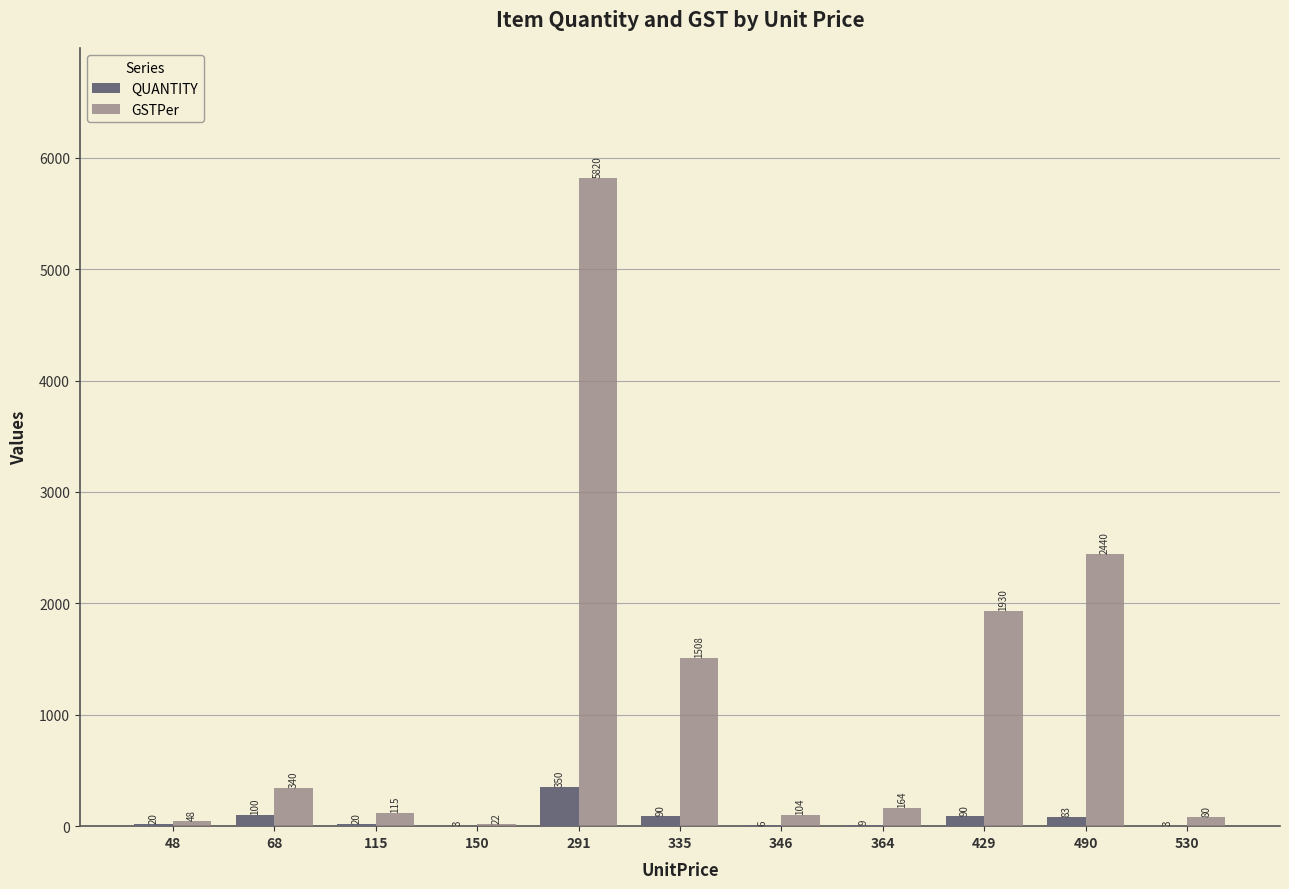

What is the spread (max minus min) of values at 429?

1840.5